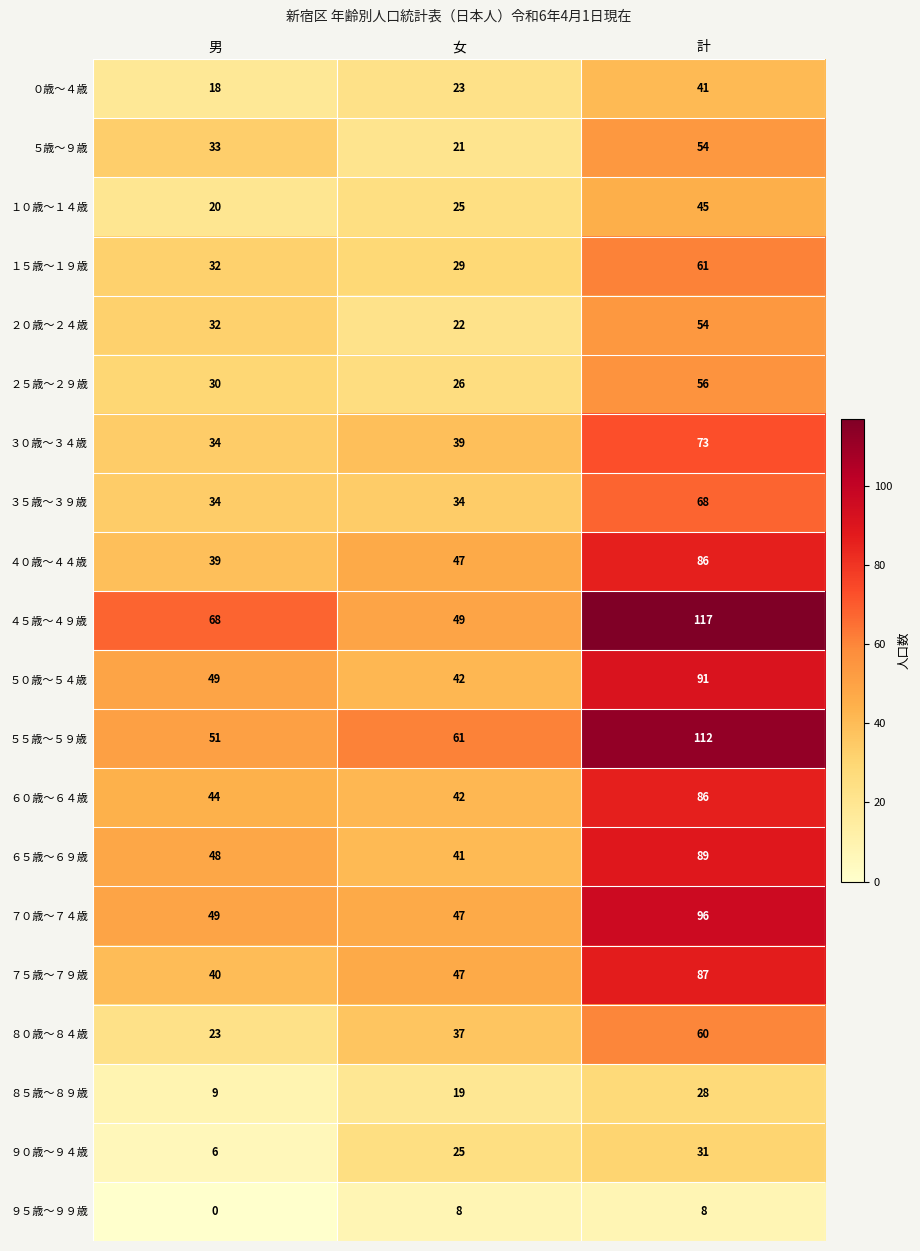

Is it true that ３０歳～３４歳 equals 73 at 計?

True